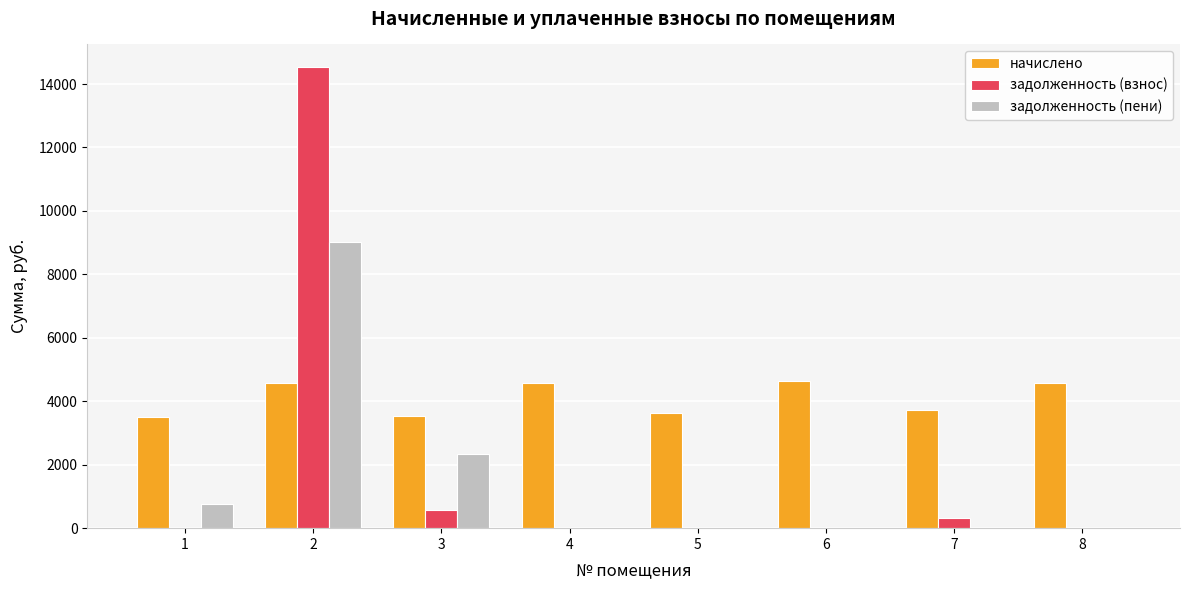

The начислено series shows 4587.1 at 8. True or false?

True